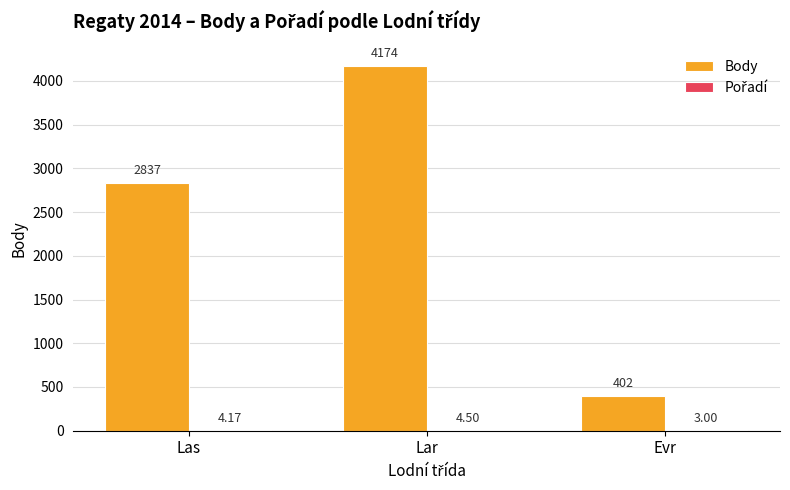

Count the number of data series in this chart.

2